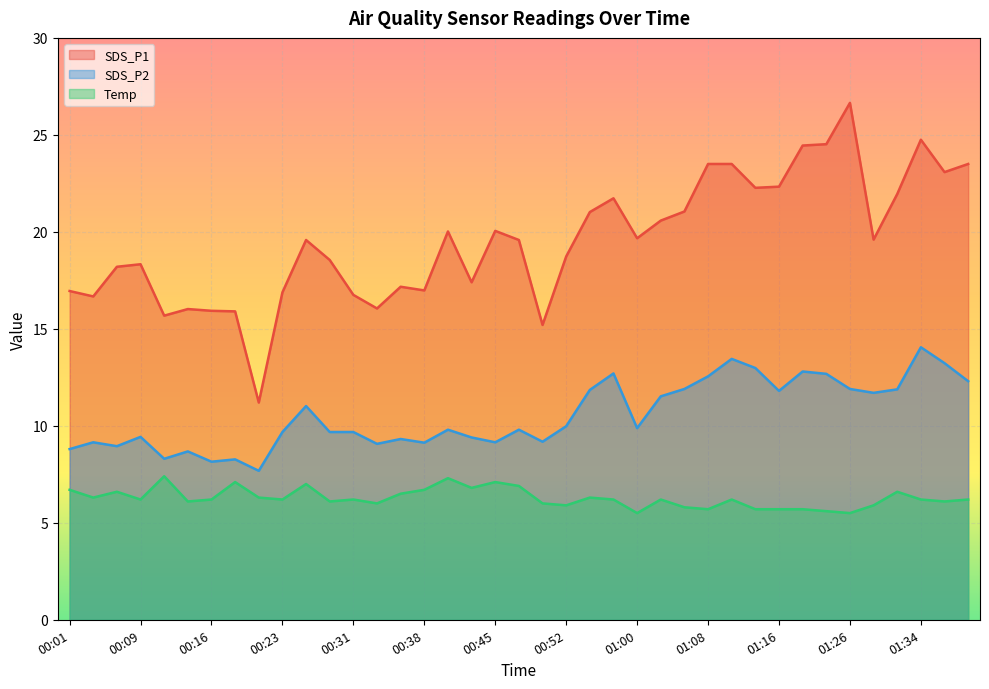

What is the sum of the SDS_P1 values at 00:50 and 00:14?

31.2